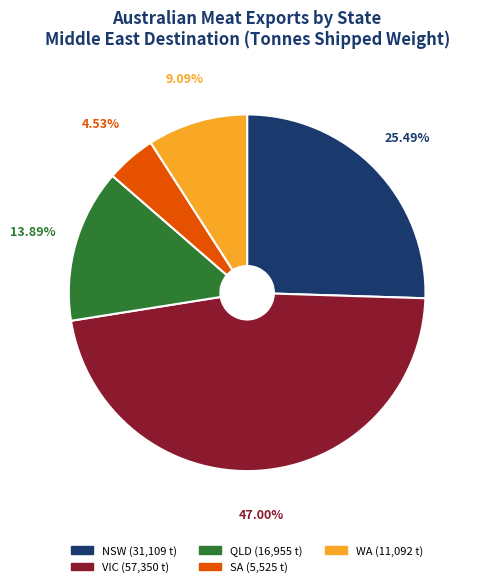

To the nearest percent, what percentage of the pie is WA?

9%